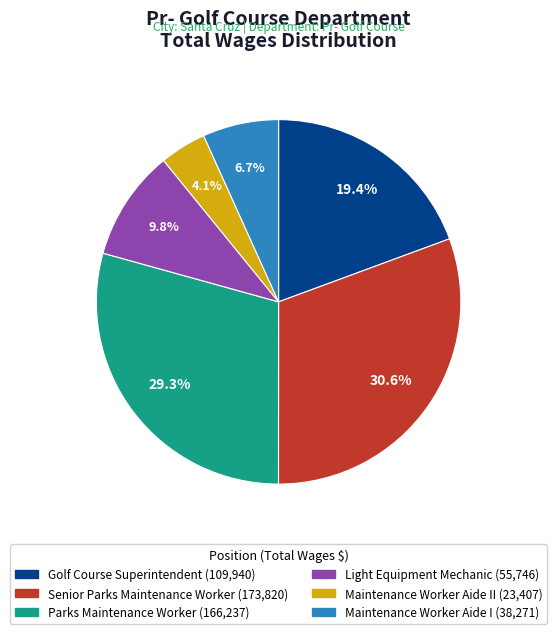

Does any single category account for the majority?

No